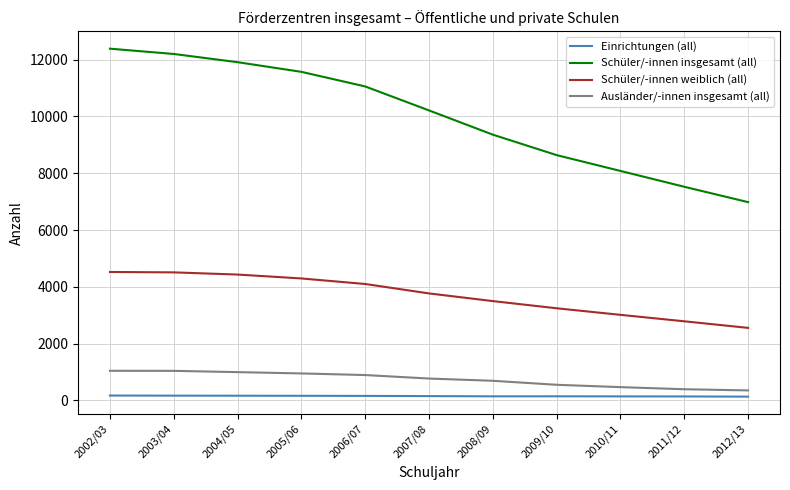

What is the sum of the Einrichtungen (all) values at 2003/04 and 2004/05?

338